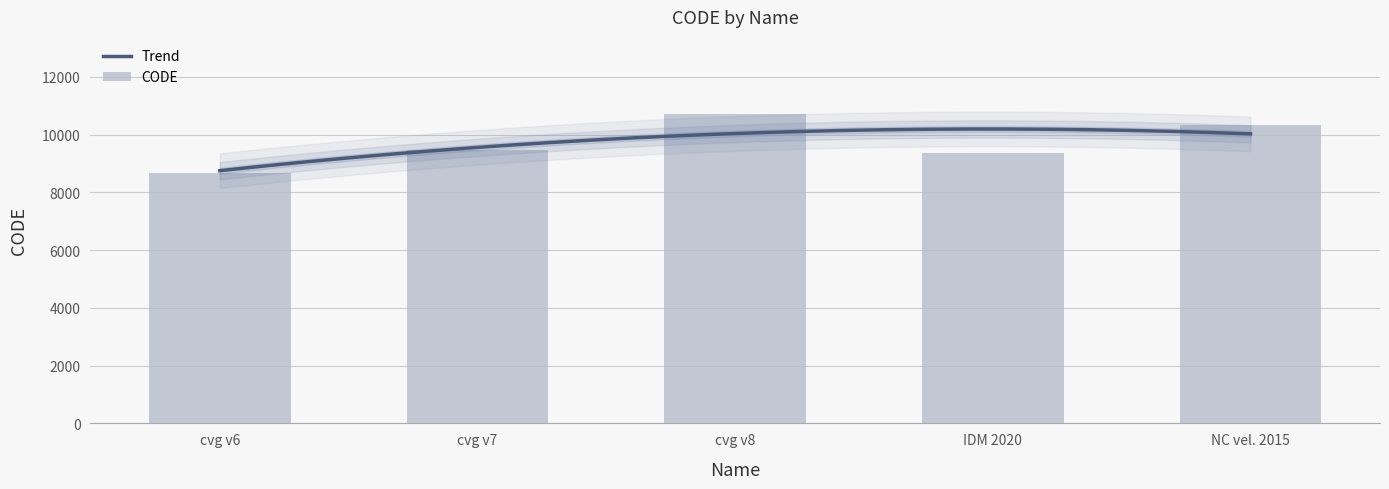

True or false: the data shows 10707 at cvg v8.

True